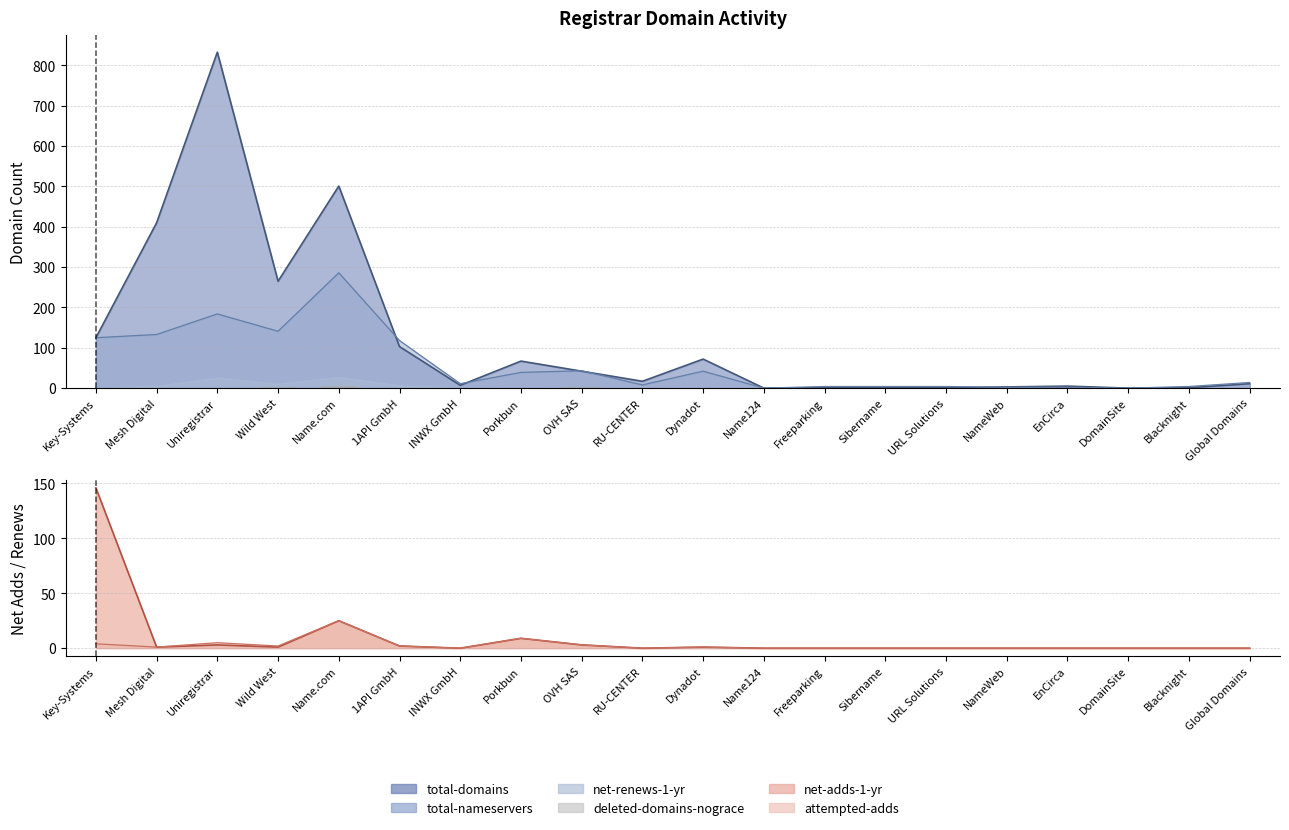

Where is the data nearest to the value 3?

Wild West